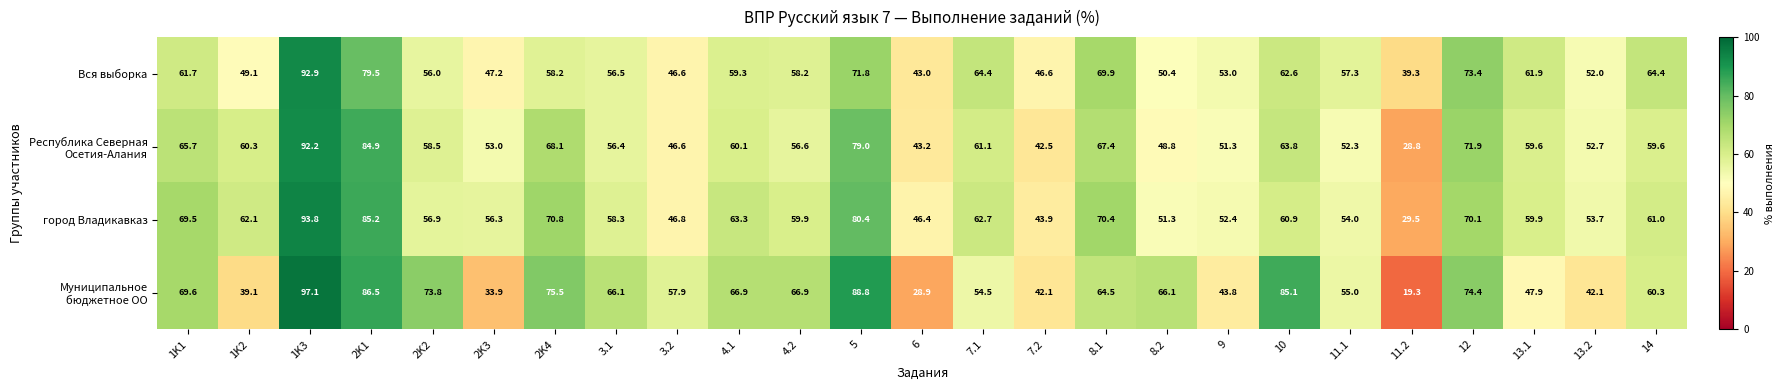

What is the maximum value shown in the chart?

97.1